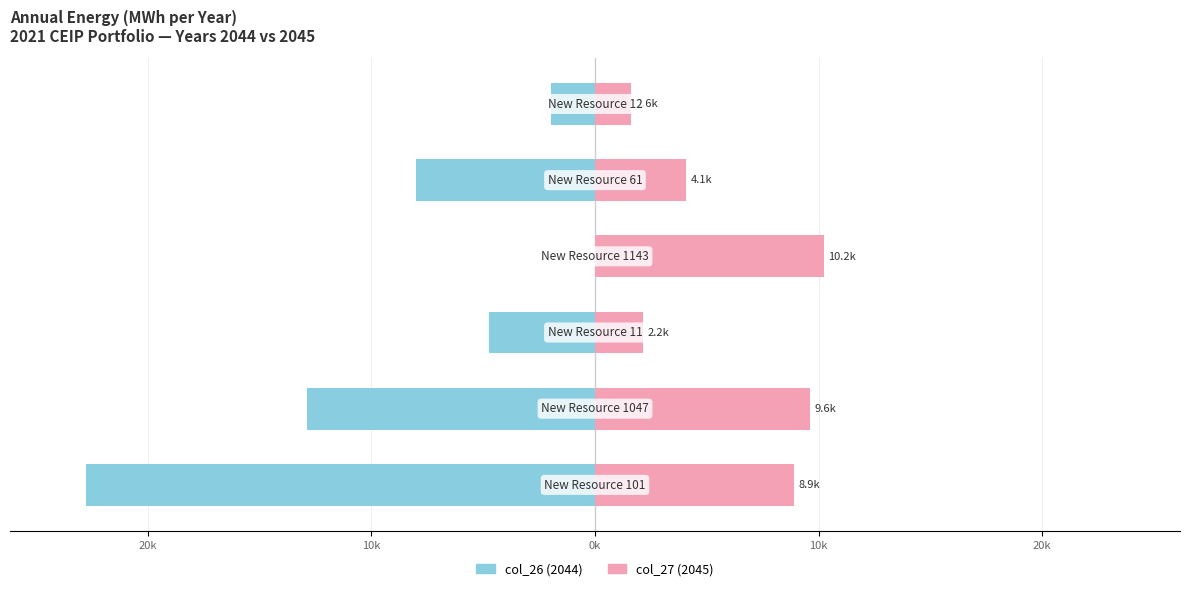

What is the sum of all col_26 (2044) values?

-50329.8